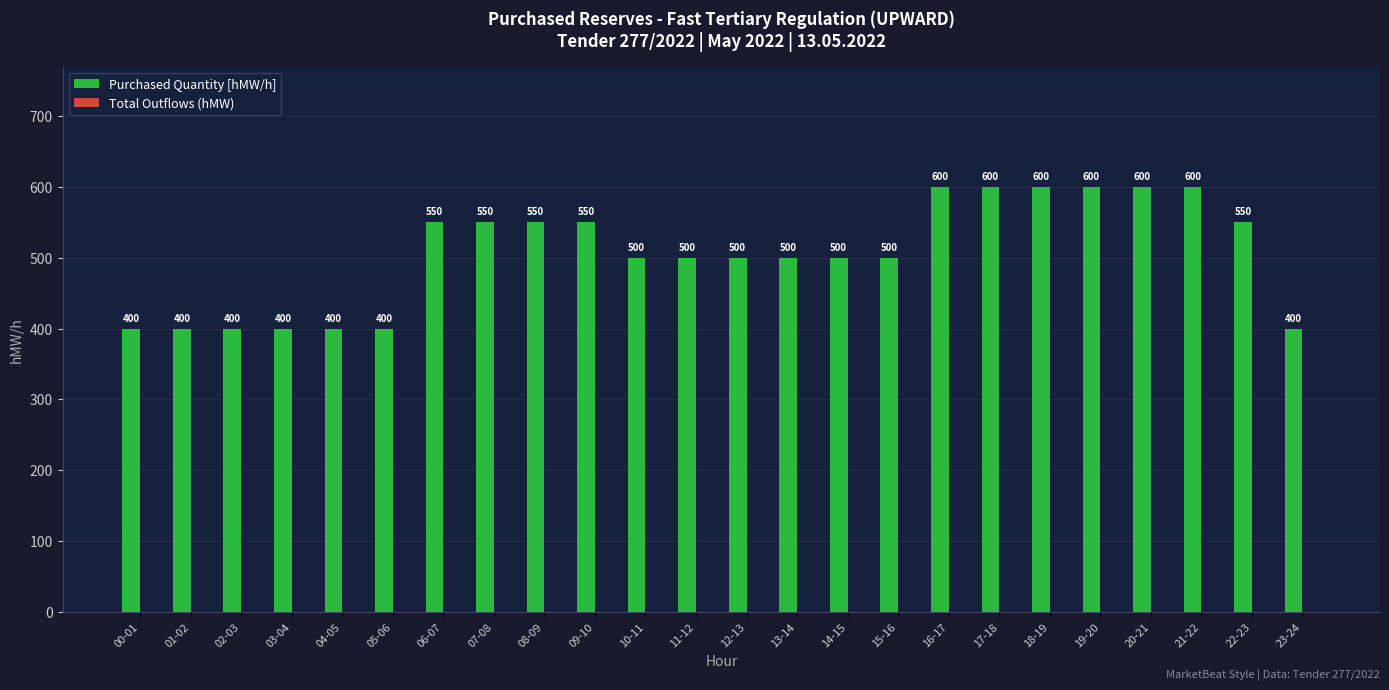

What is the ratio of the value at 08-09 to the value at 09-10?

1.0